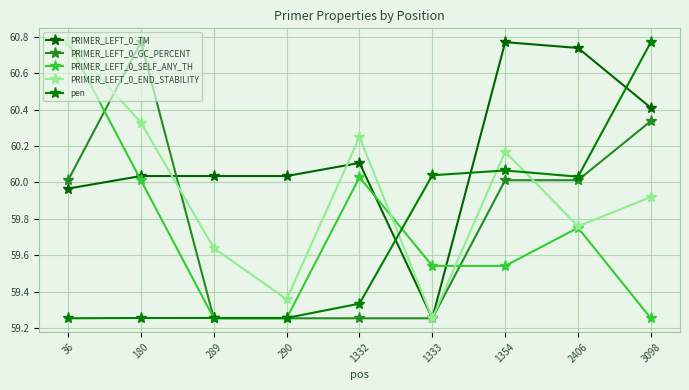

At 180, list the series in order from largest to smallest.

PRIMER_LEFT_0_GC_PERCENT, PRIMER_LEFT_0_END_STABILITY, PRIMER_LEFT_0_TM, PRIMER_LEFT_0_SELF_ANY_TH, pen